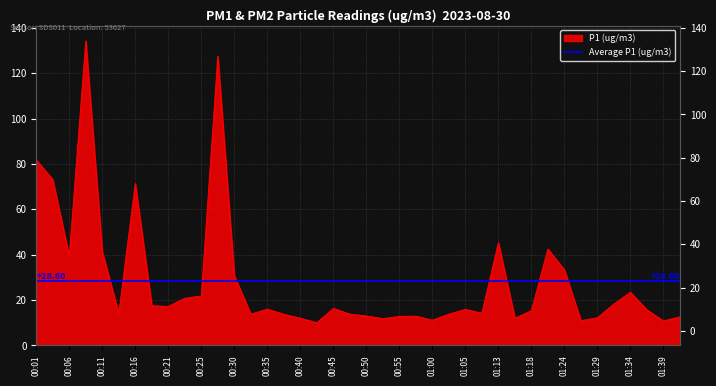

How many data points are above 15?

22